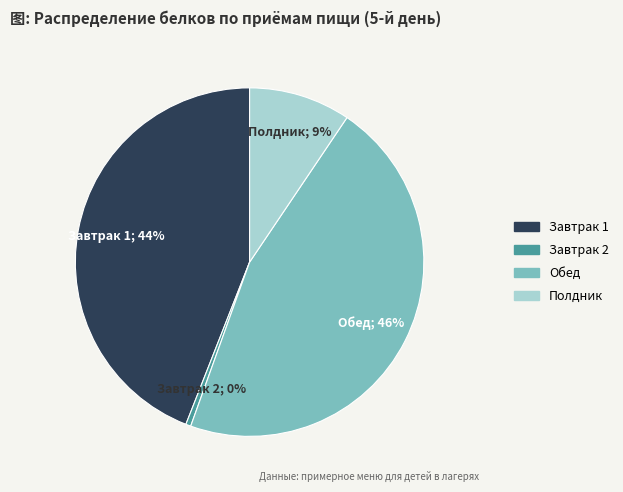

What percentage is the Завтрак 1 slice, to the nearest percent?

44%